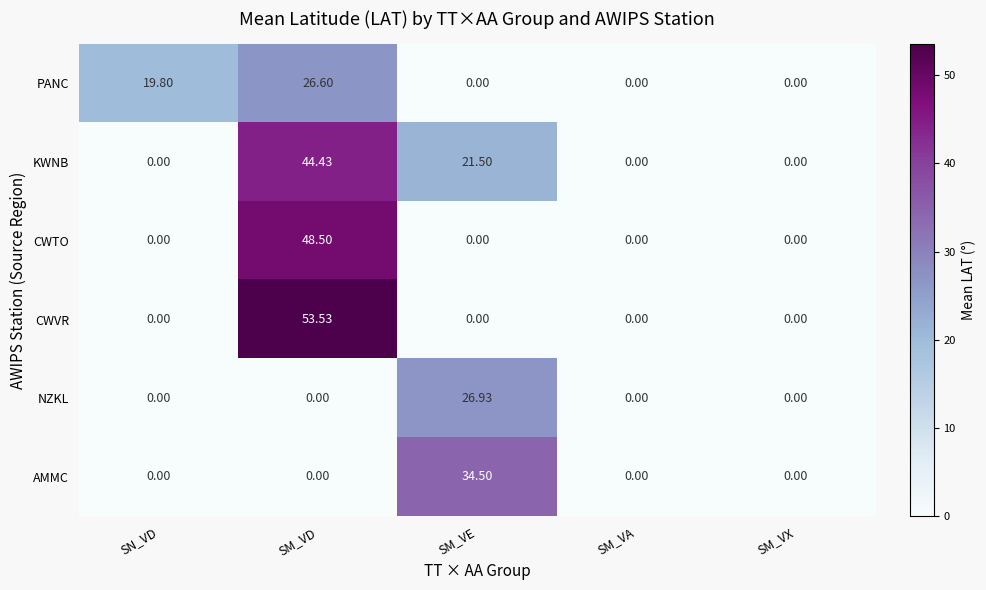

Which series has the largest total across all categories?

KWNB